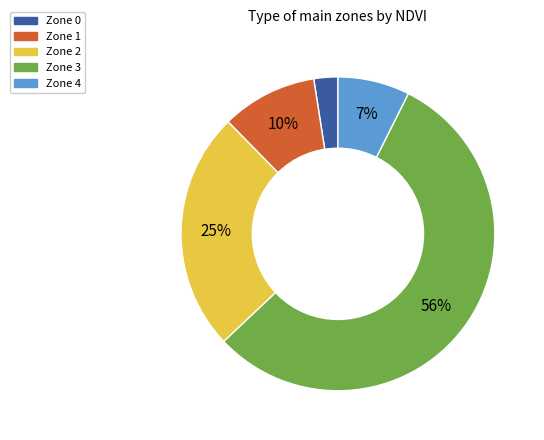

Which category has the biggest portion of the pie?

Zone 3